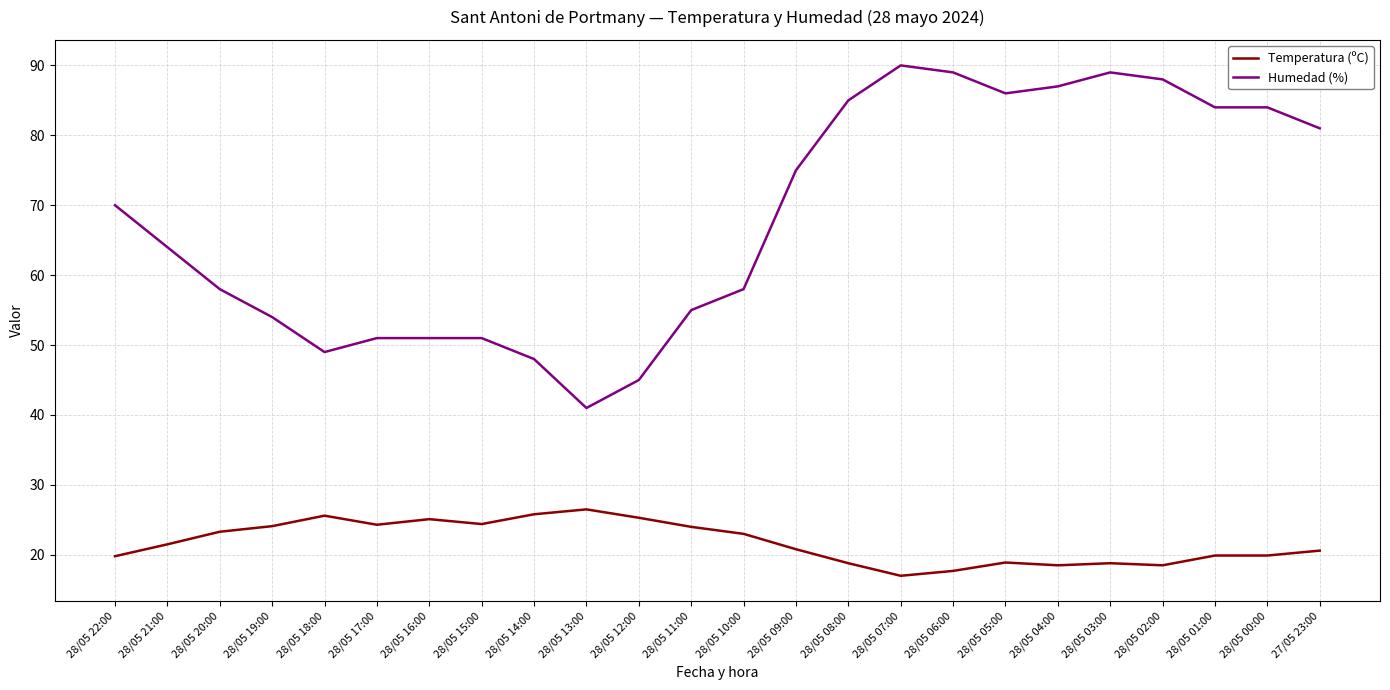

What is the minimum value shown in the chart?

17.0